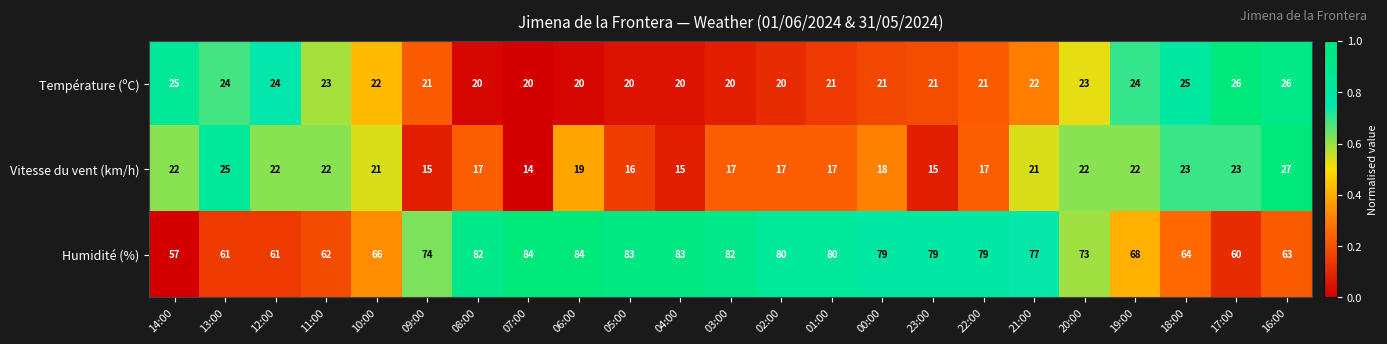

At which label does Vitesse du vent (km/h) first exceed 19?

14:00